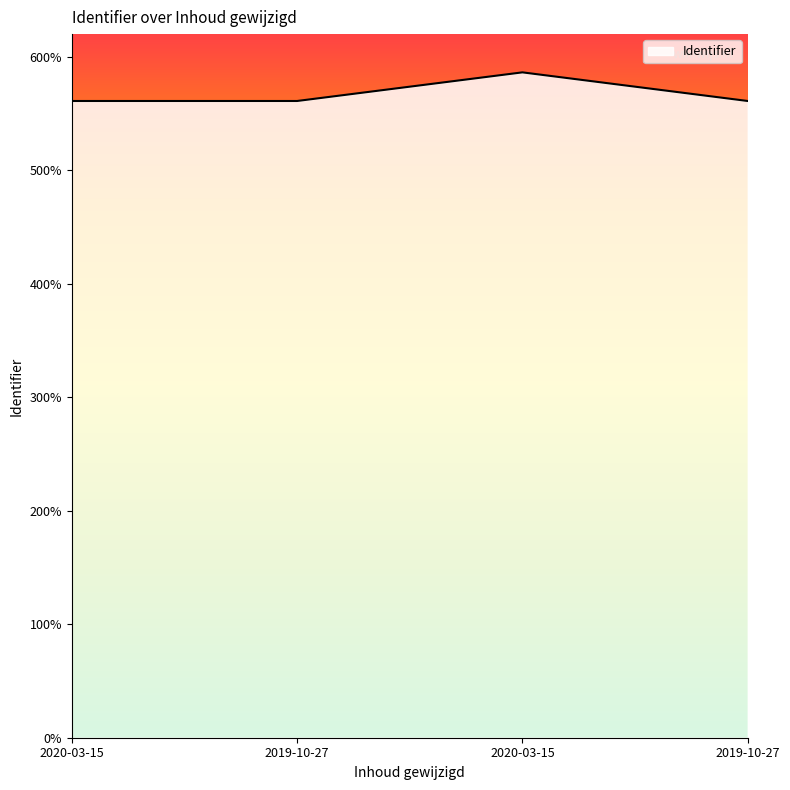

Does the chart have visible grid lines?

No